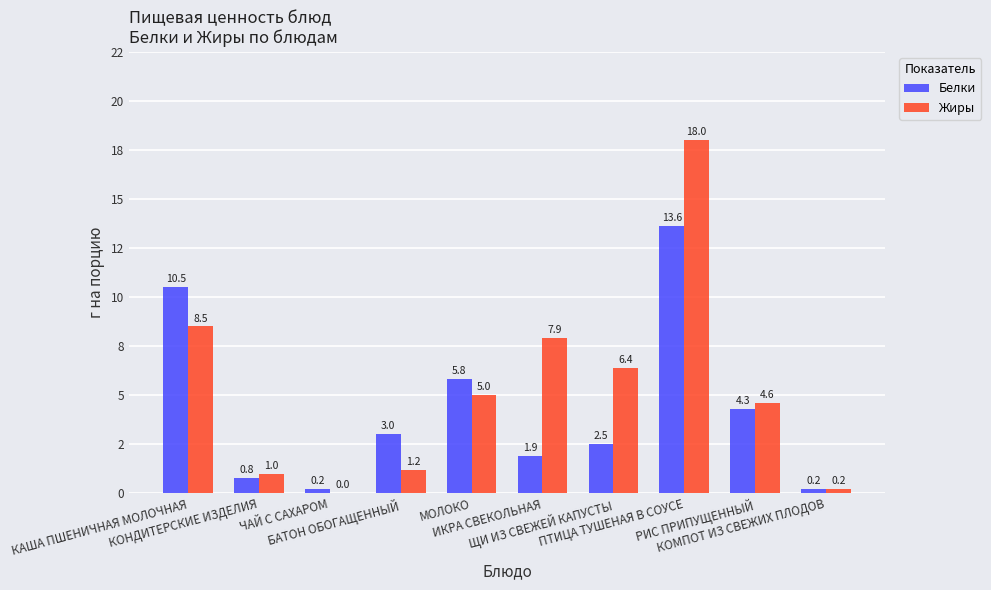

At how many categories does at least one series exceed 9?

2